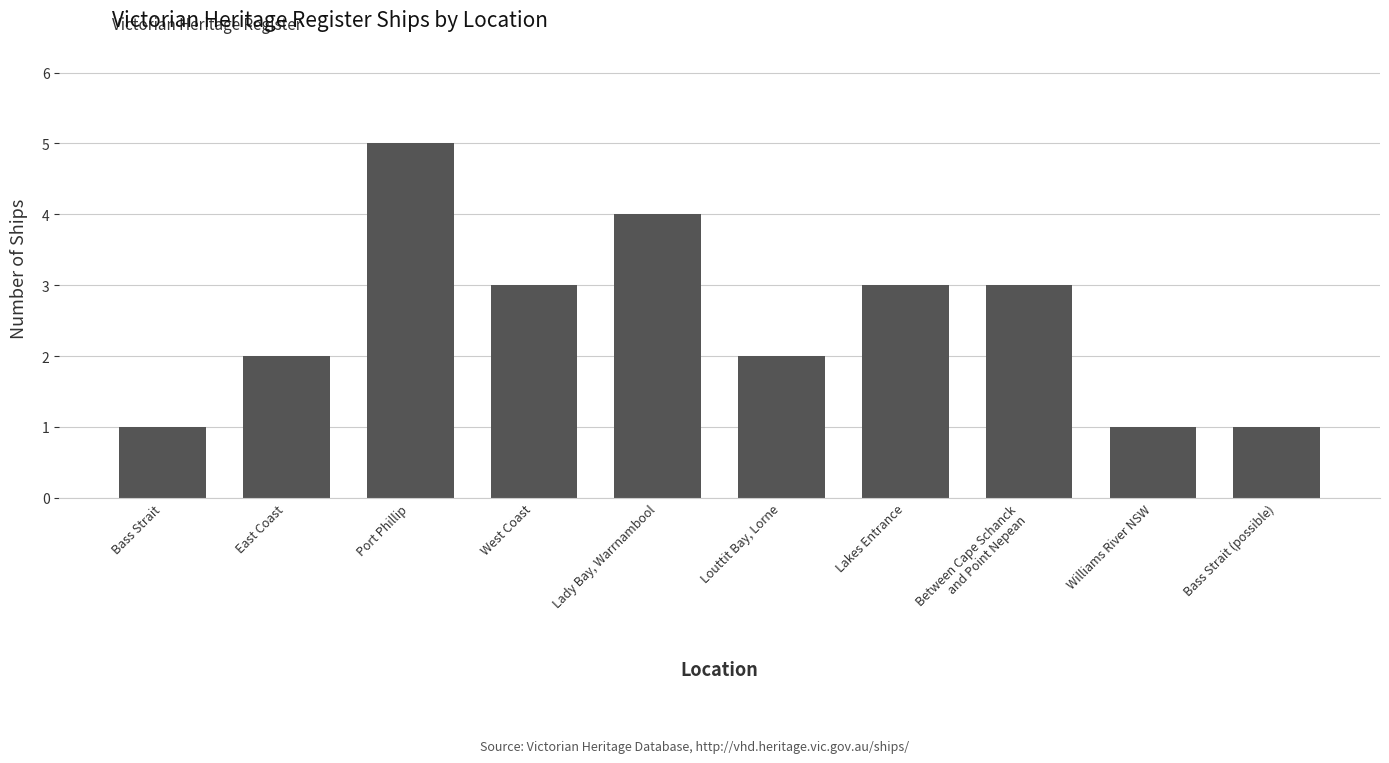

What is the difference between the maximum and minimum values?

4